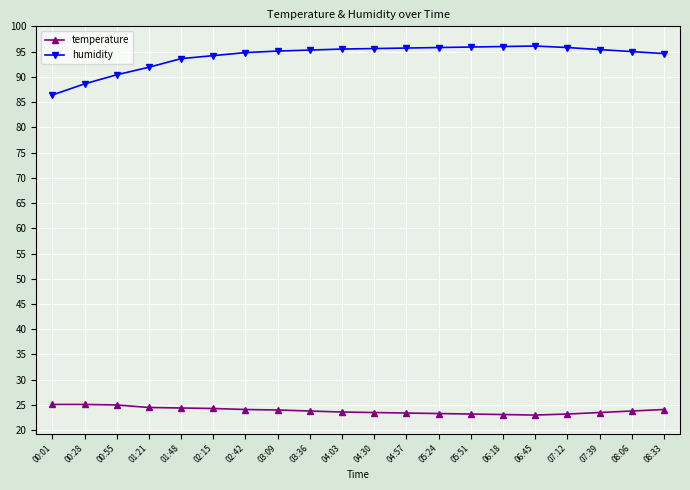

What is the smallest value displayed?

23.0